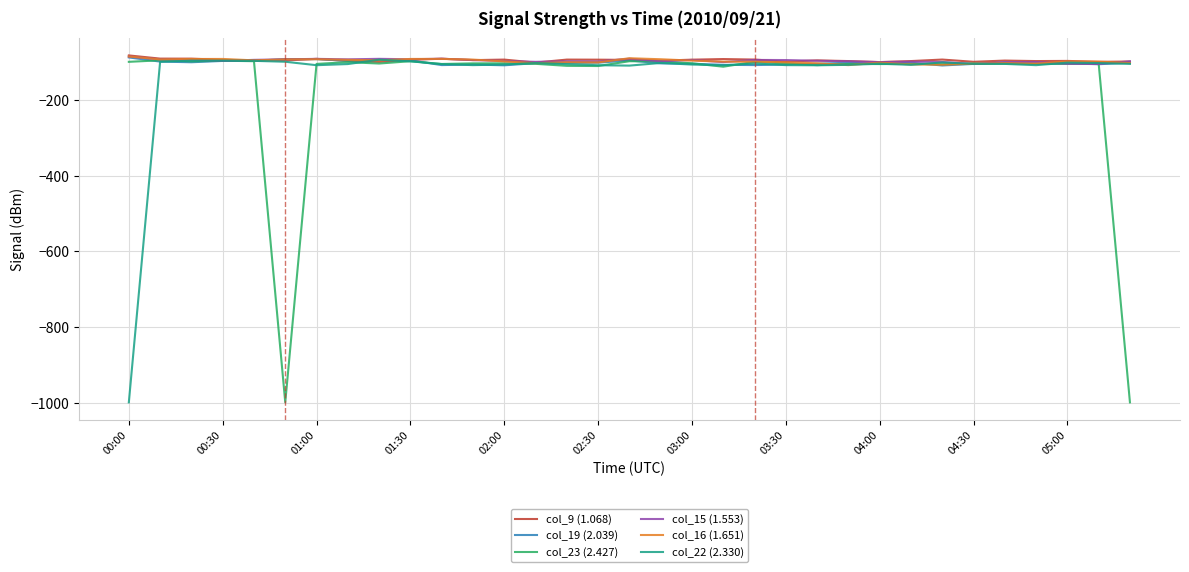

What is the highest value of the col_16 (1.651) series?

-84.9